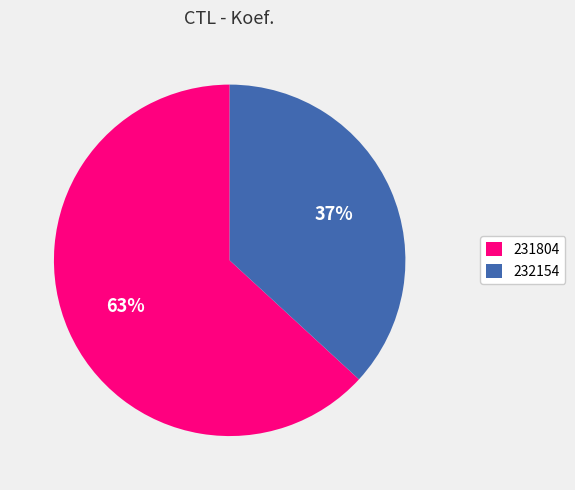

To the nearest percent, what is the combined percentage of 231804 and 232154?

100%